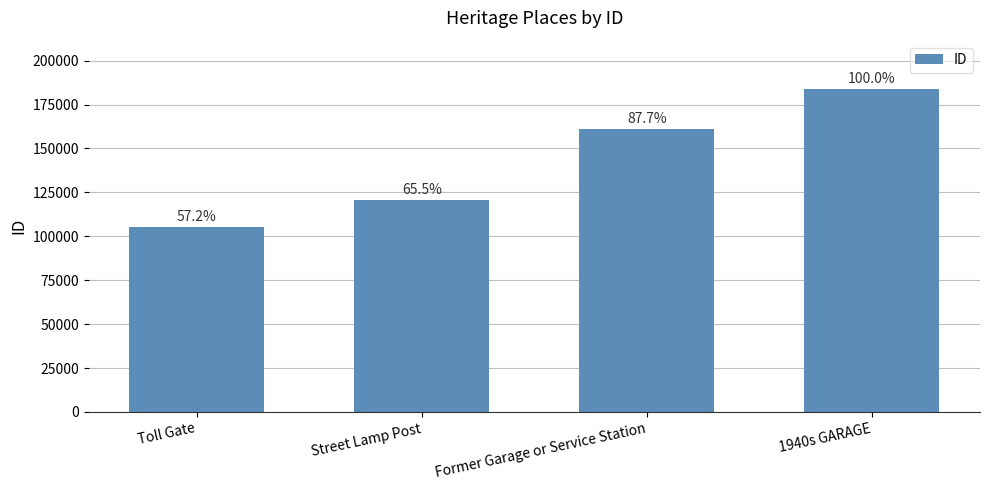

How many bars are there in total?

4